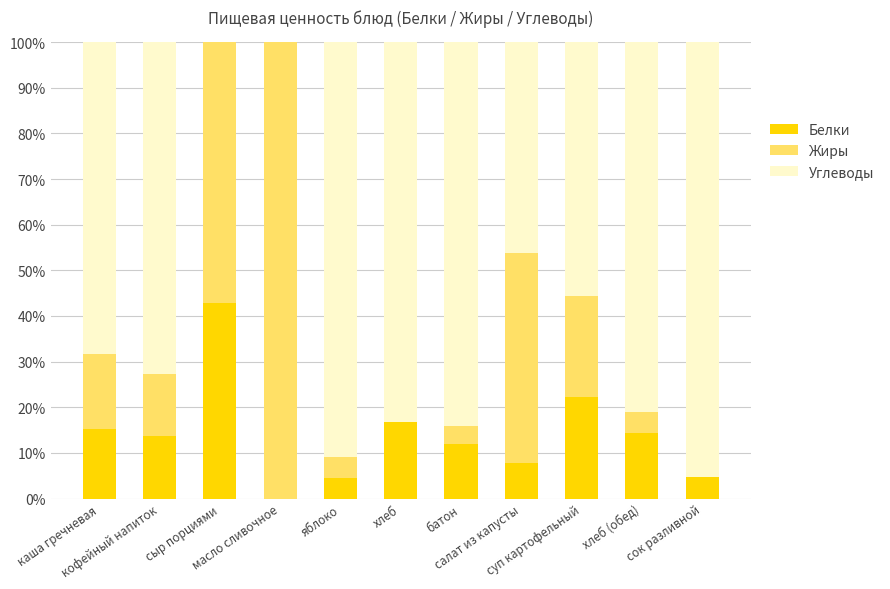

What is the maximum value for Белки?

42.9